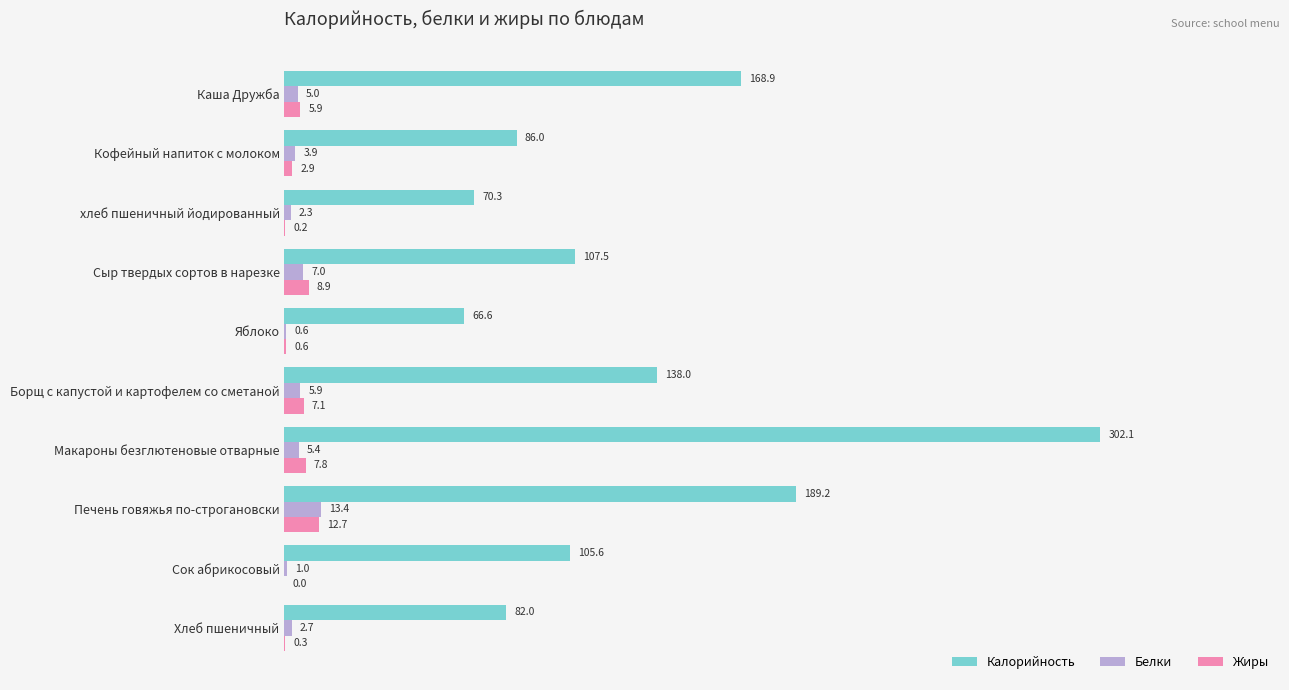

What is the greatest value displayed?

302.1